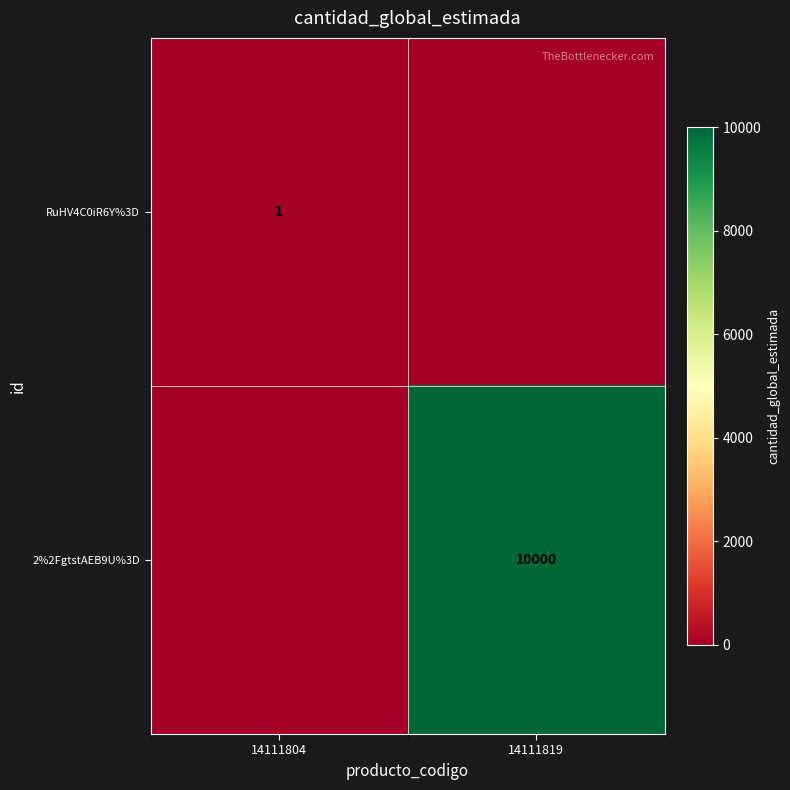

At how many categories does at least one series exceed 4616?

1